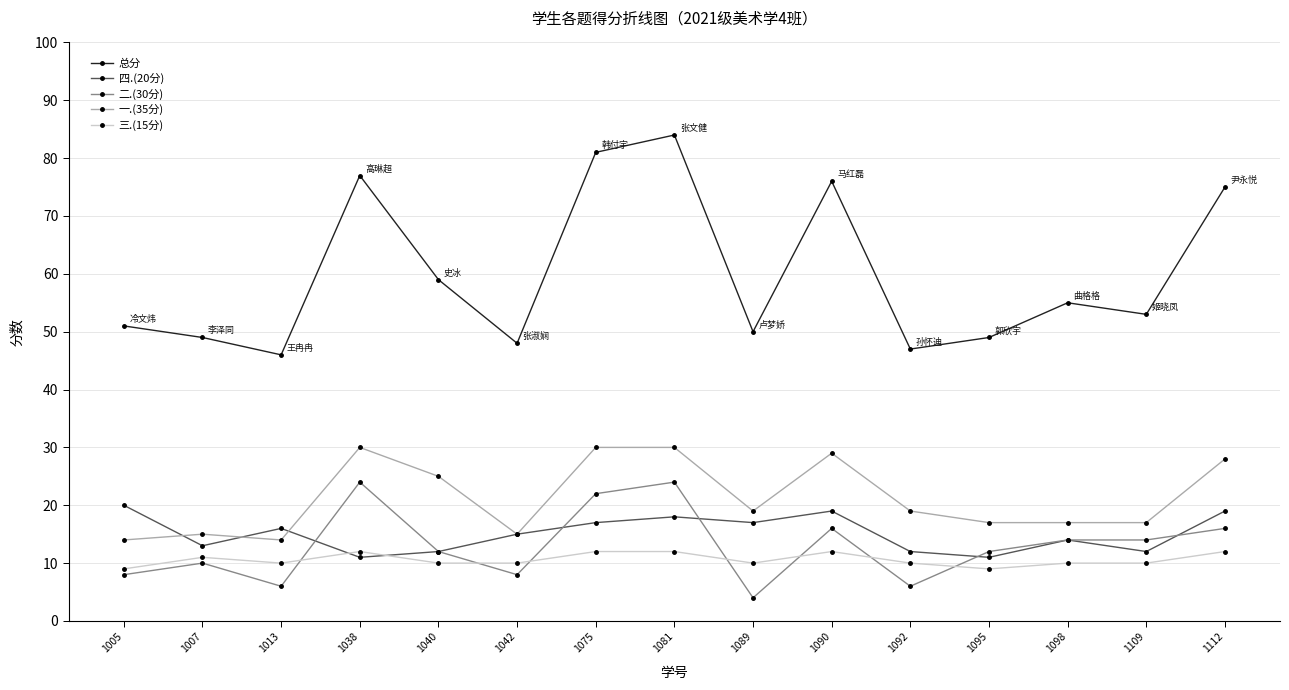

How many distinct data groups are displayed?

5